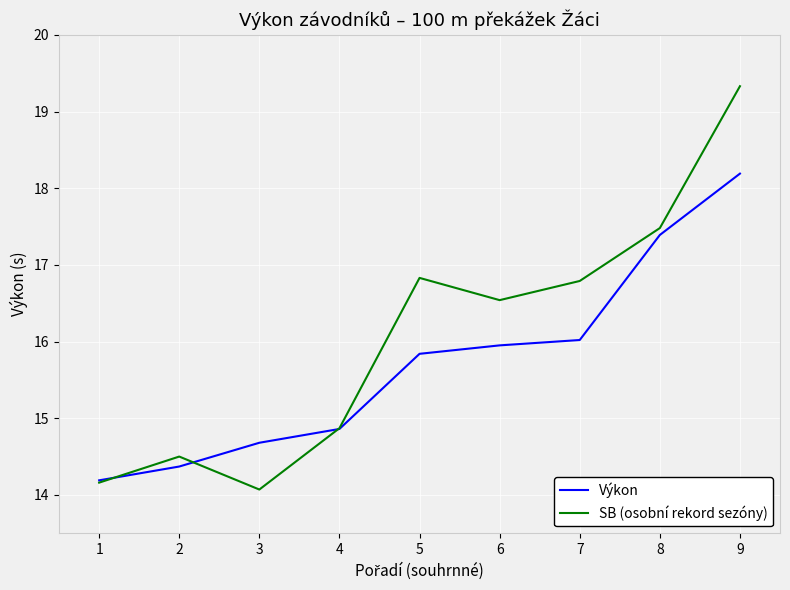

What is the lowest value of the Výkon series?

14.2